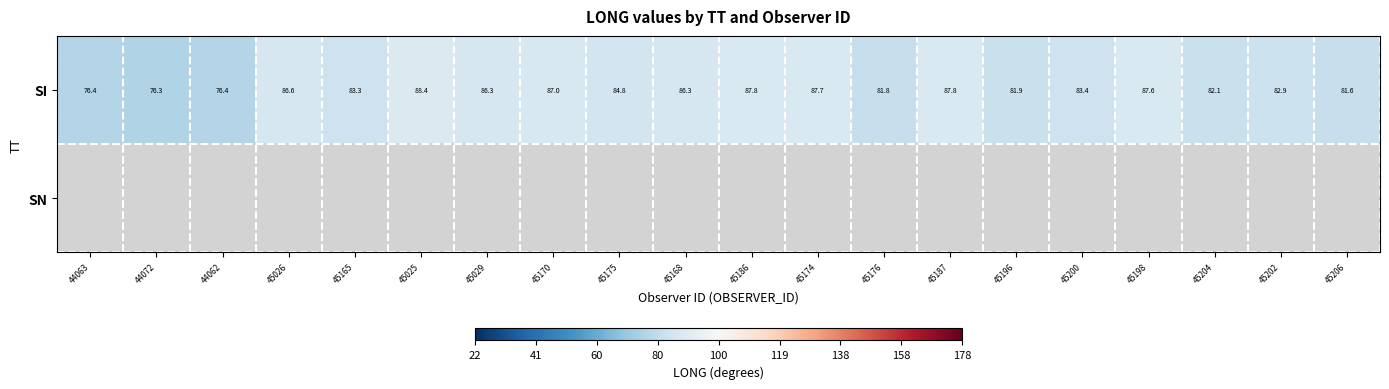

The value of SI at 45025 is 88.4. True or false?

True